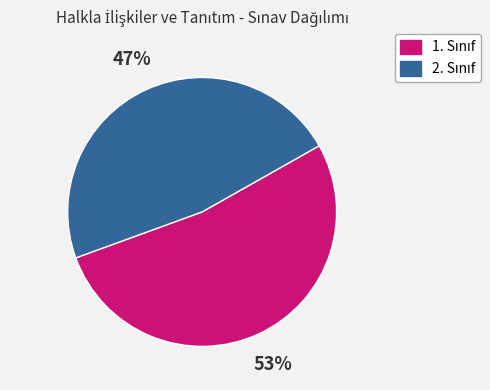

Is there any slice that represents more than half of the pie?

Yes